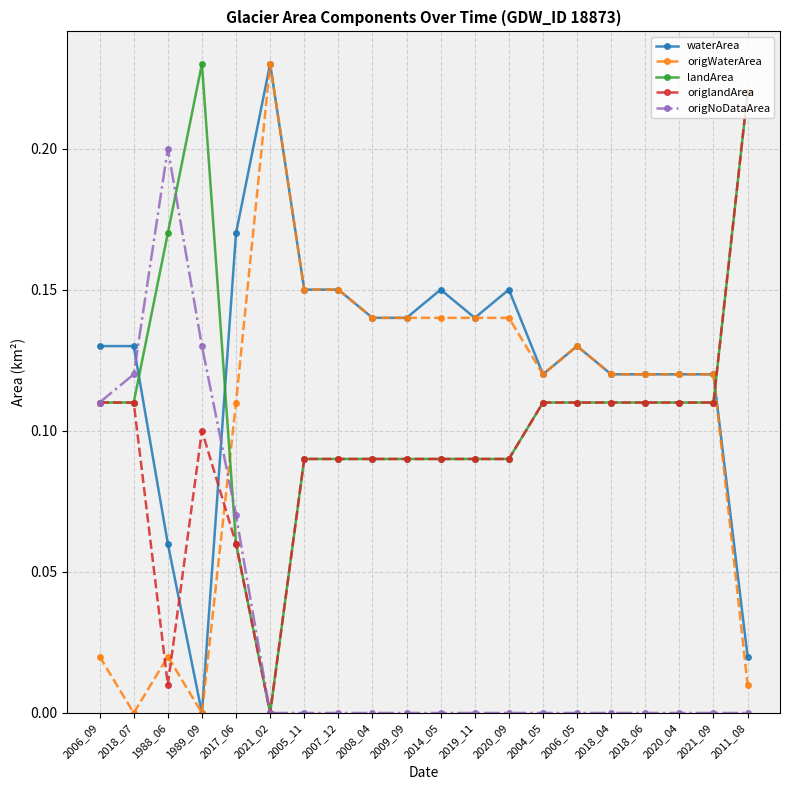

After their last crossing, which series has the higher values: landArea or origWaterArea?

landArea